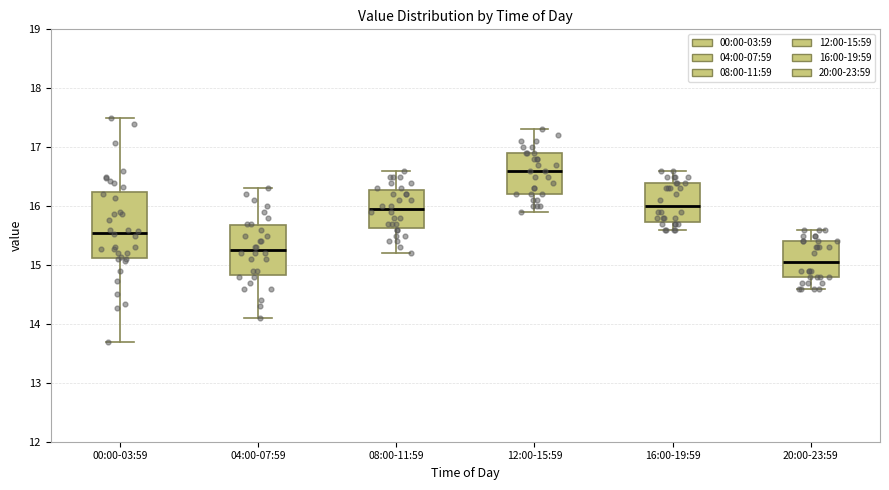

Where does the median line of the box for 16:00-19:59 sit on the y-axis? The values are not printed on the chart, so give them approximately, as read against the axis.

16.0